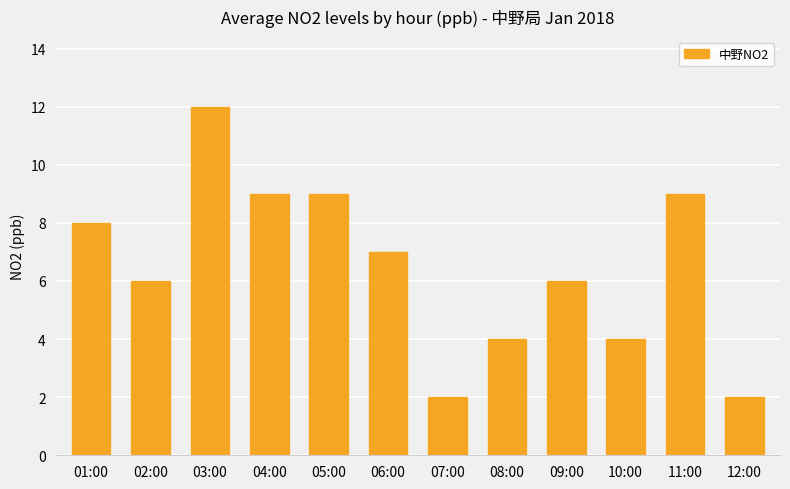

The value at 10:00 is 3. True or false?

False